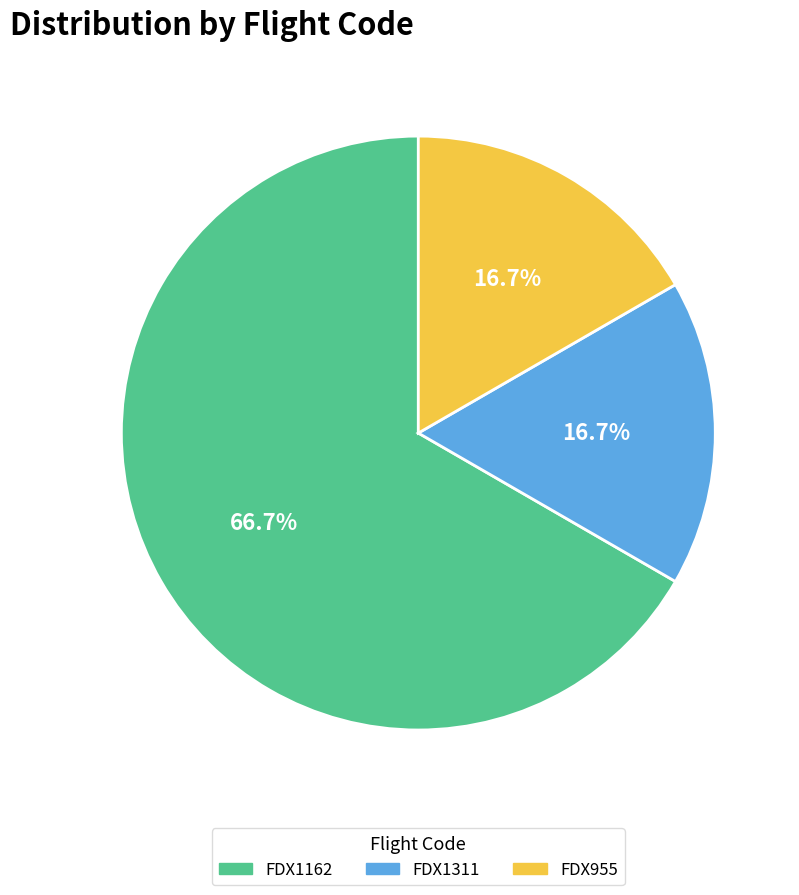

To the nearest percent, what is the average slice percentage?

33%